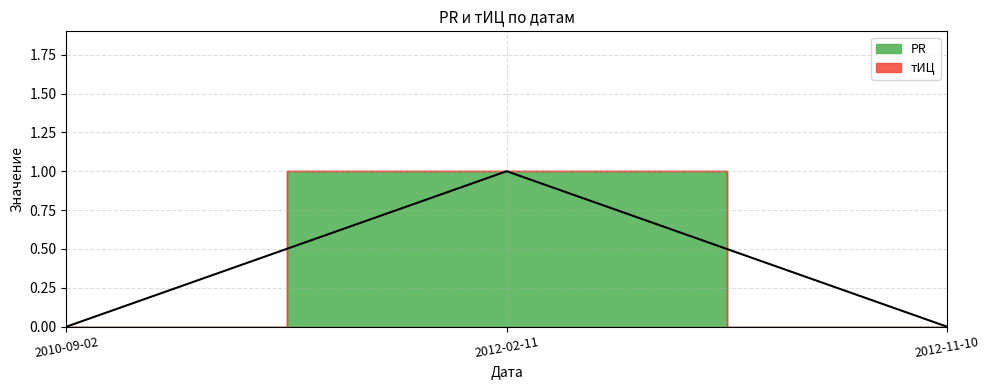

The chart shows a value of 0 at 2012-11-10. True or false?

True